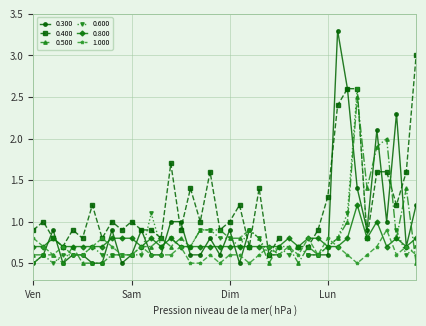

True or false: 0.500 and 1.000 intersect in this chart.

True